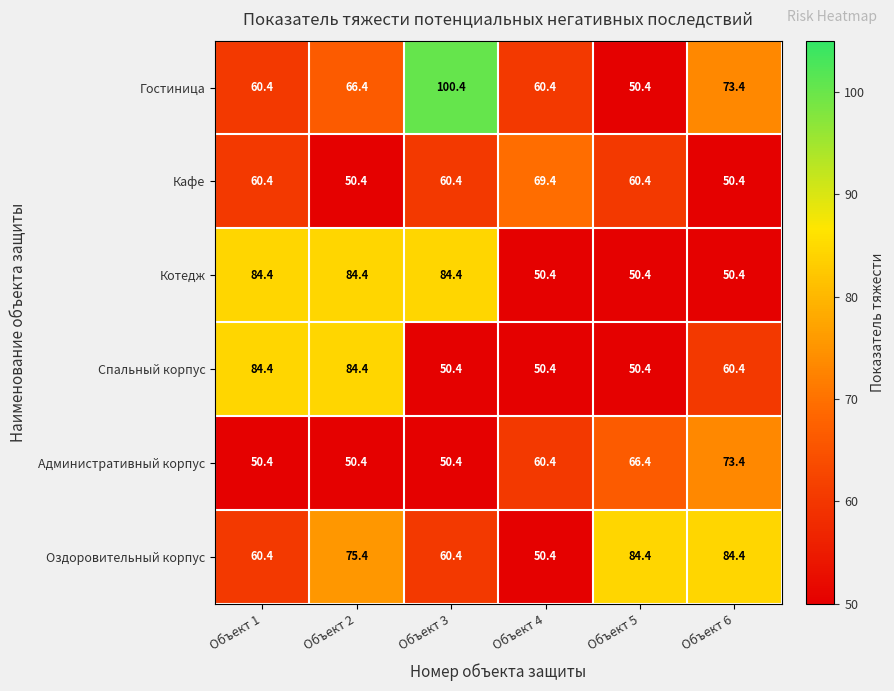

At how many categories does at least one series exceed 78?

5